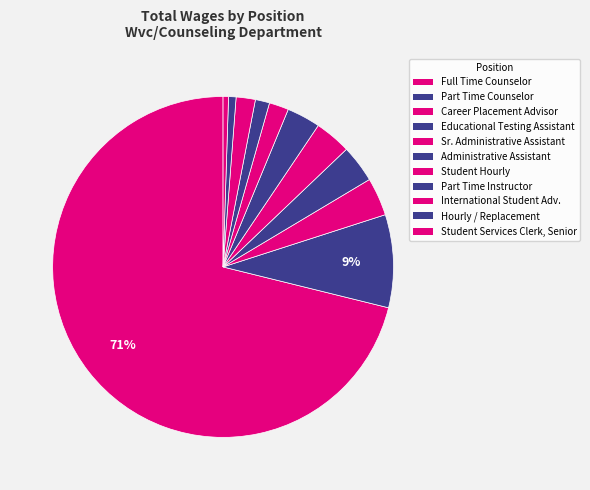

How many slices are in this pie chart?

11